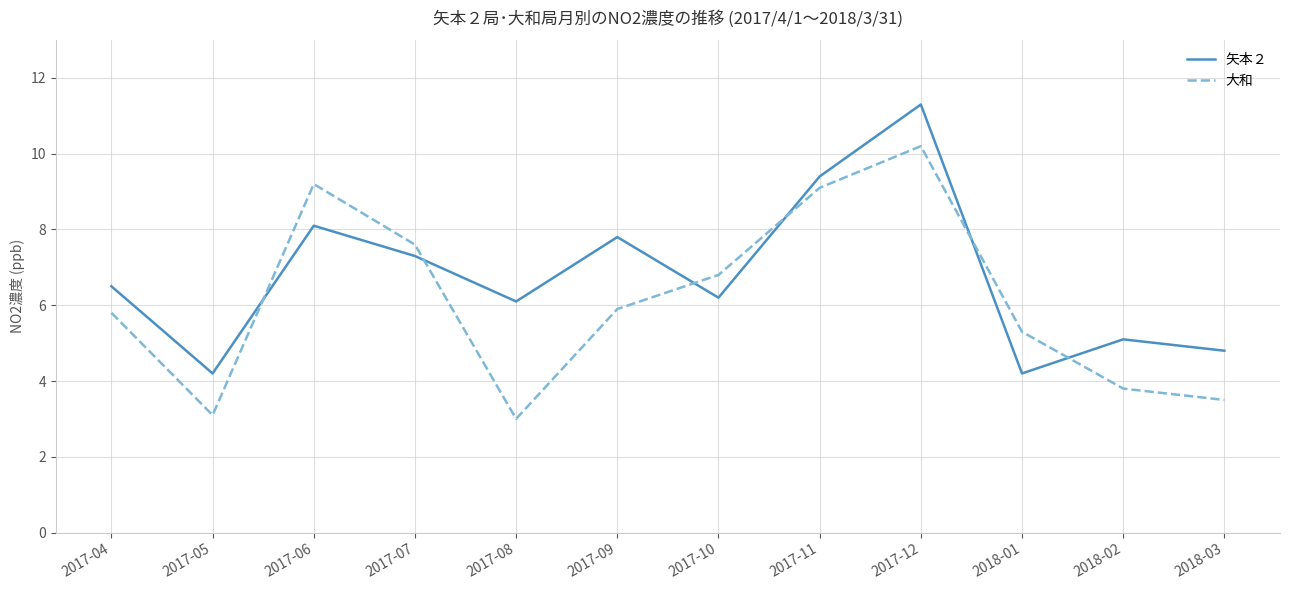

Where does the 大和 series first go above 5?

2017-04